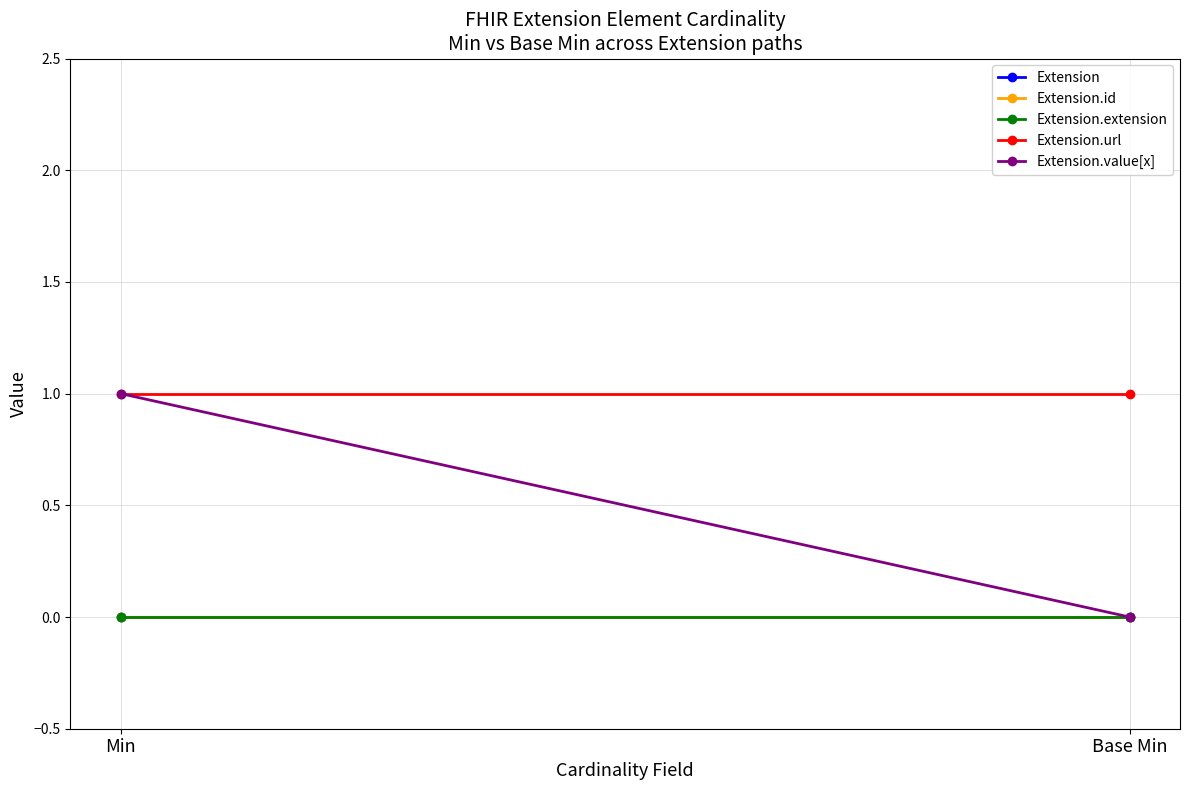

Which series has the largest range (max minus min)?

Extension.value[x]